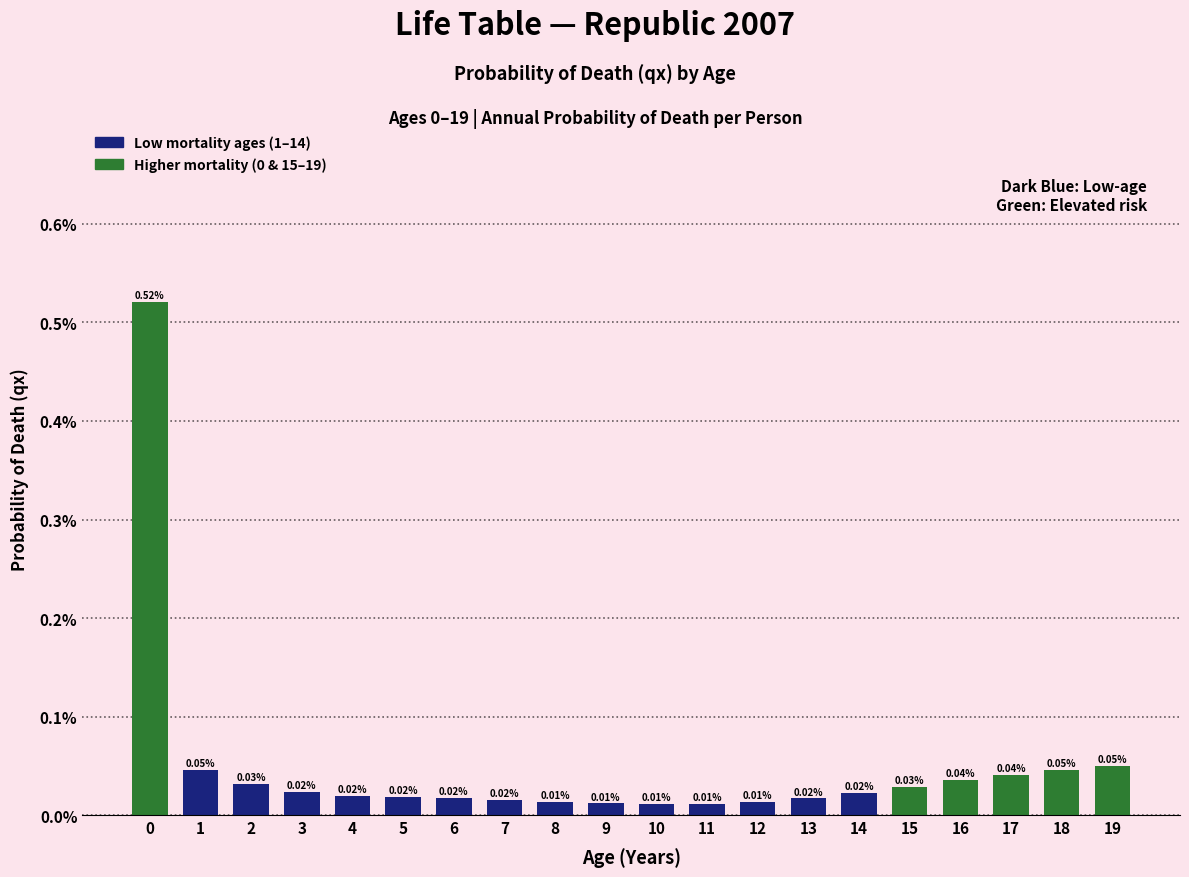

What is the sum of all values?

1.0